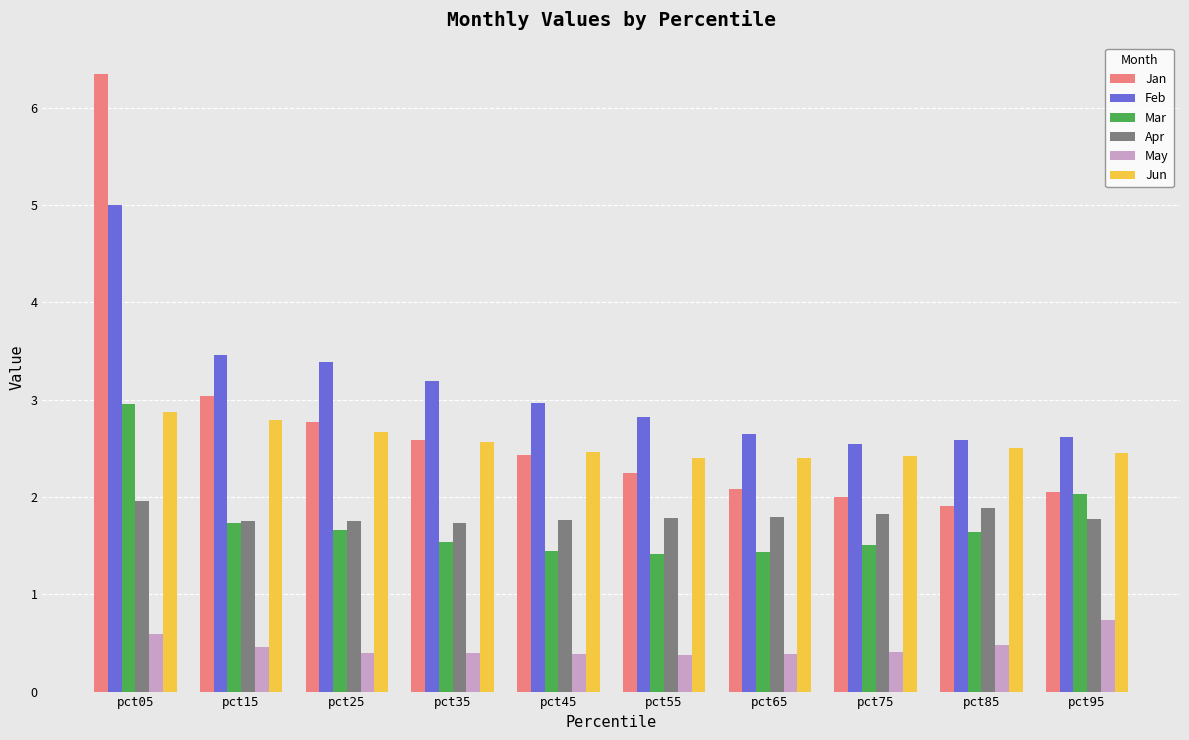

What is the sum of all Jan values?

27.5